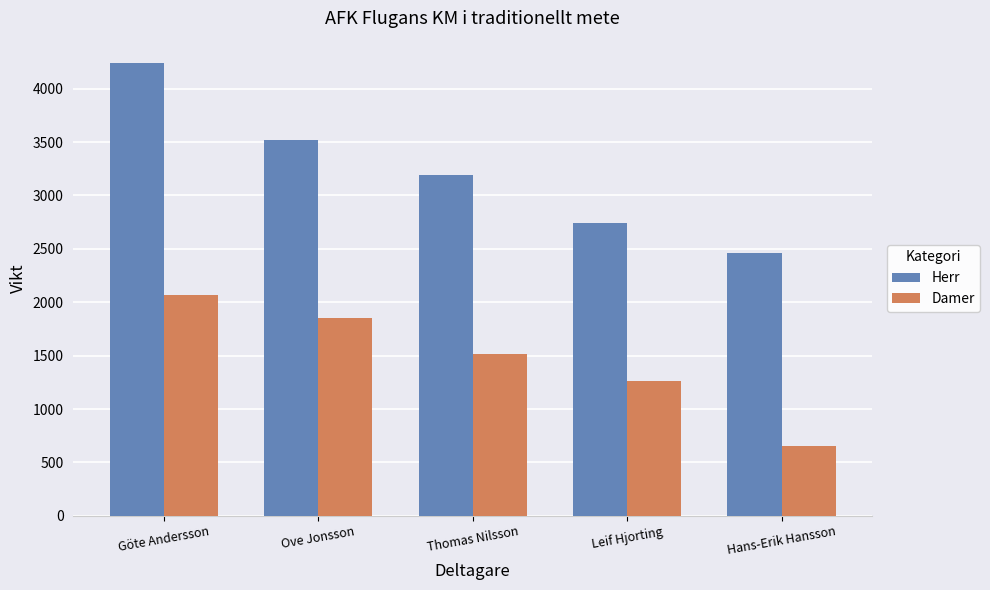

How many data points in Herr are less than 3194?

2